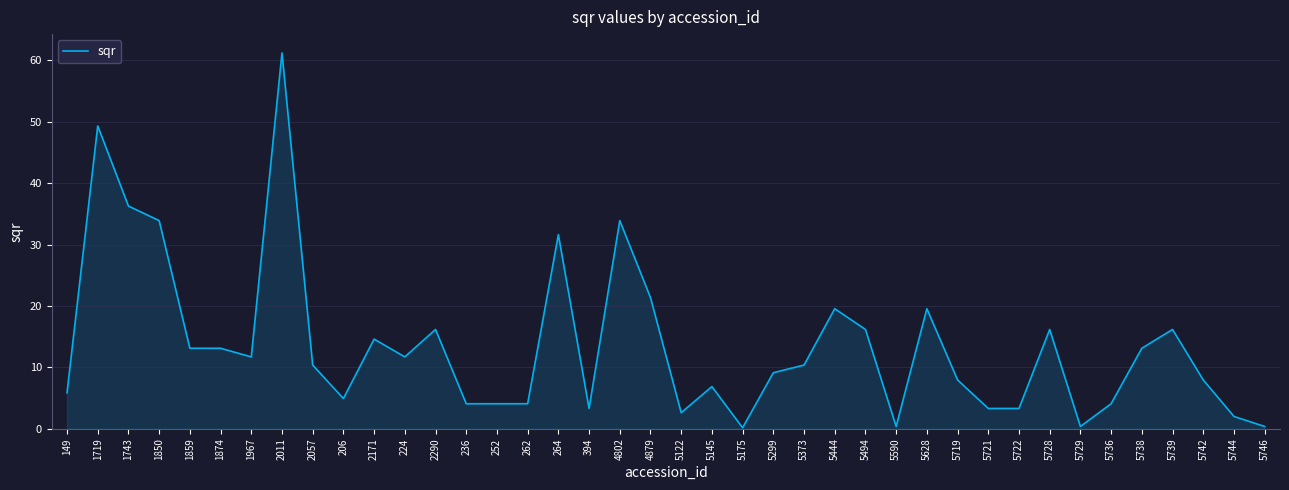

Where is the first local maximum?

1719